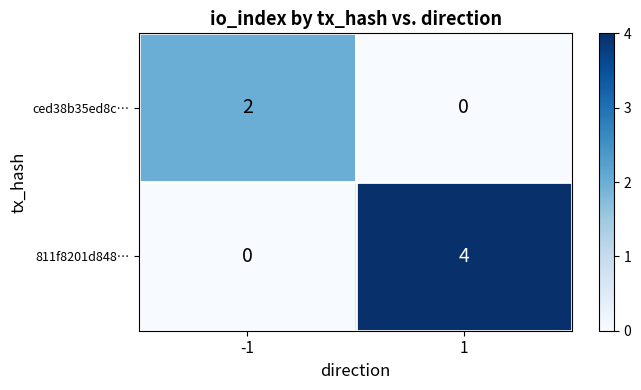

Which series has the largest total across all categories?

811f8201d848…